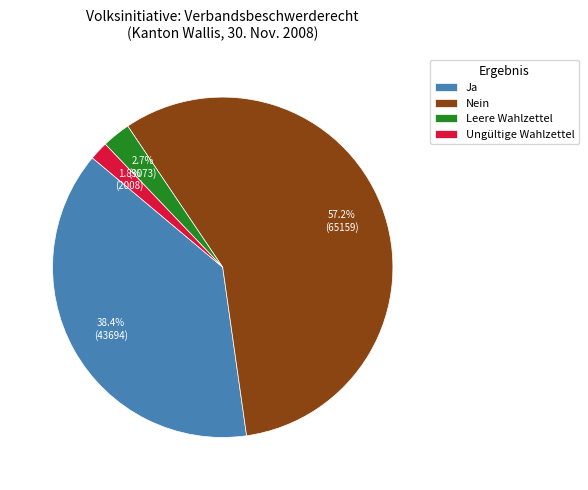

The Ja slice represents 1% of the pie. True or false?

False